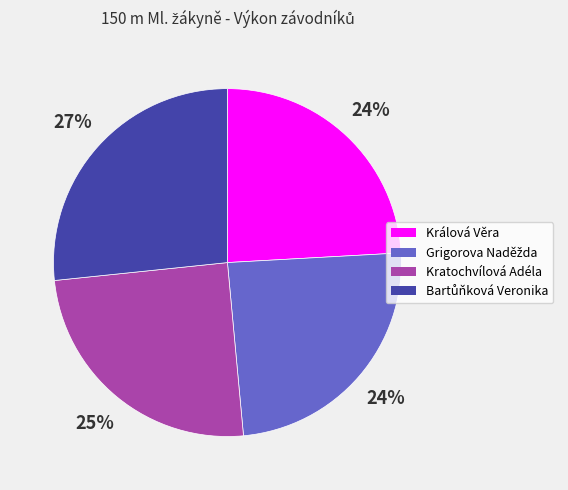

To the nearest percent, what percentage of the pie is Králová Věra?

24%